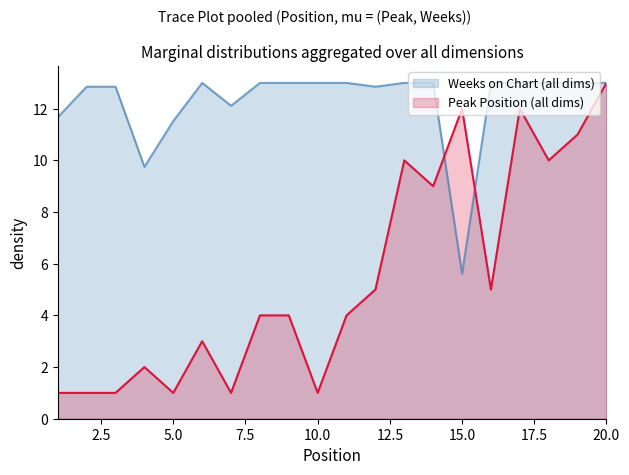

Between 2 and 8, which series saw the biggest shift?

Peak Position